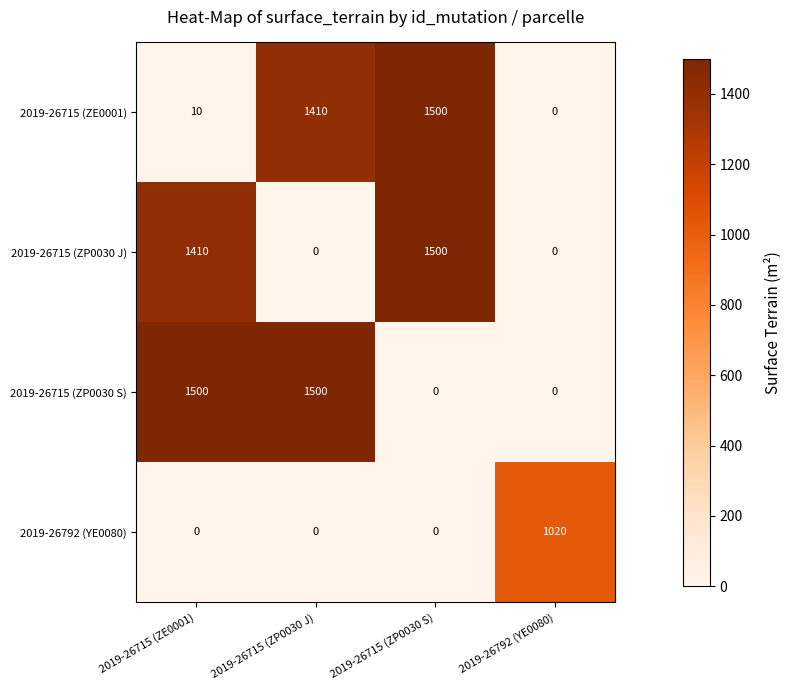

What is the highest value of the 2019-26715 (ZP0030 S) series?

1500